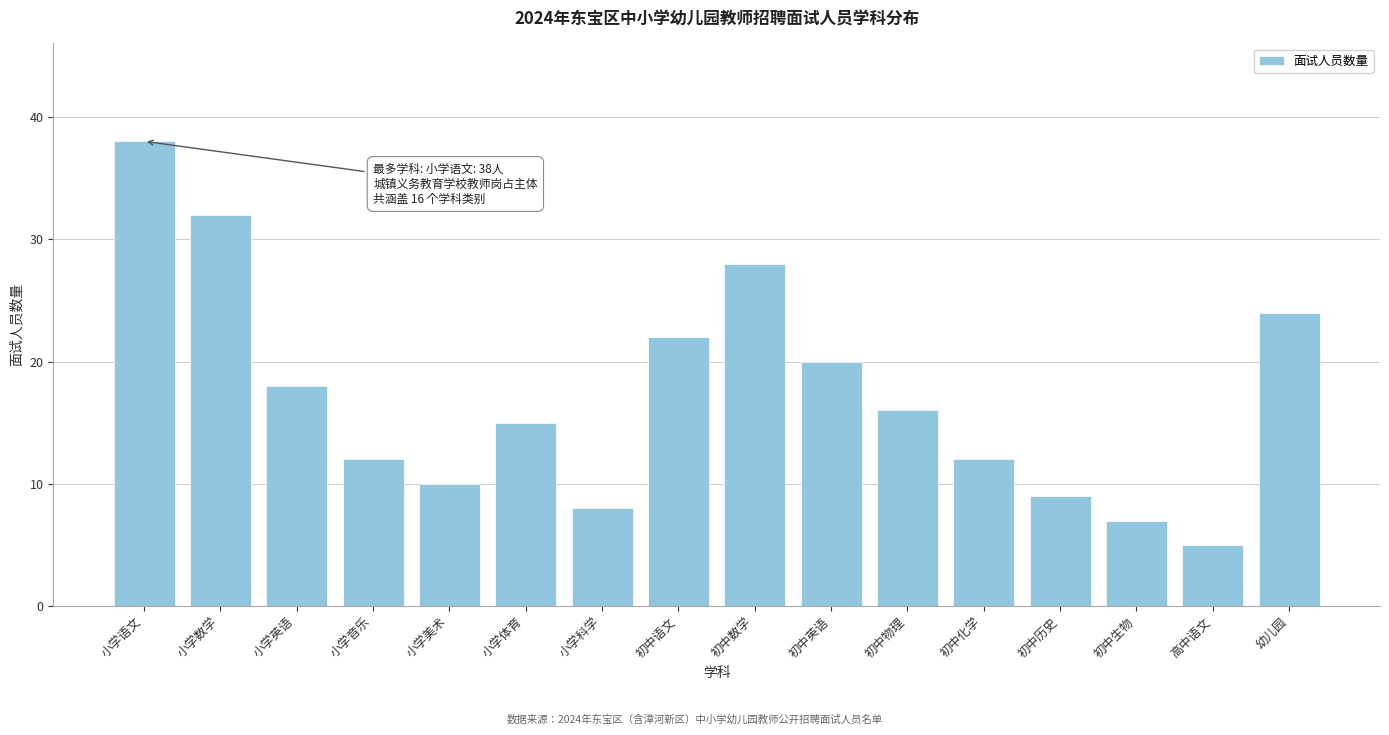

Reading left to right, extract all data points from this chart.

小学语文=38	小学数学=32	小学英语=18	小学音乐=12	小学美术=10	小学体育=15	小学科学=8	初中语文=22	初中数学=28	初中英语=20	初中物理=16	初中化学=12	初中历史=9	初中生物=7	高中语文=5	幼儿园=24